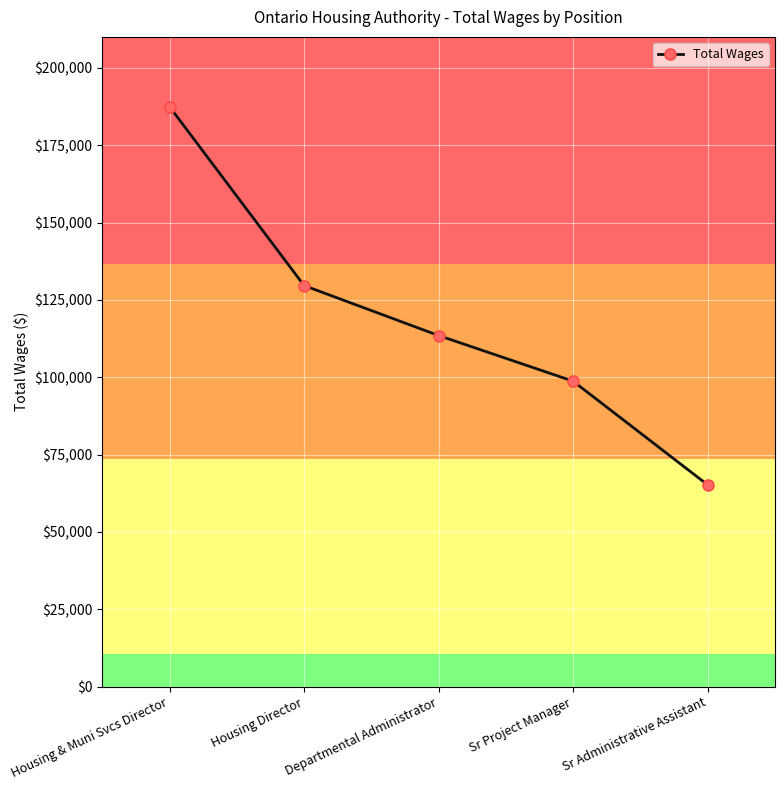

How many values are between 98742 and 129635?

3